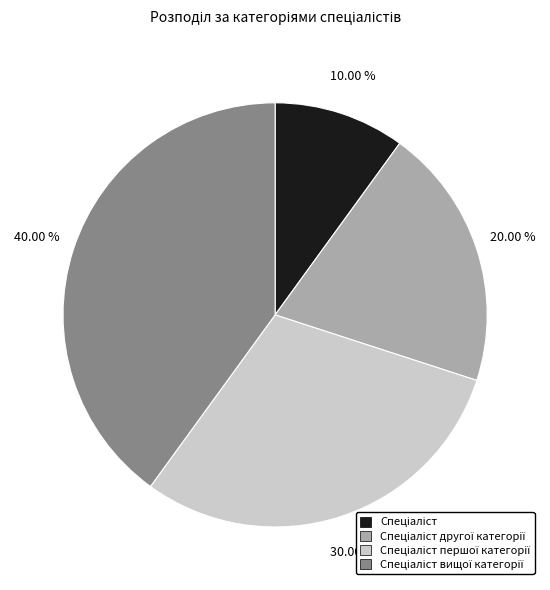

Is there any slice that represents more than half of the pie?

No